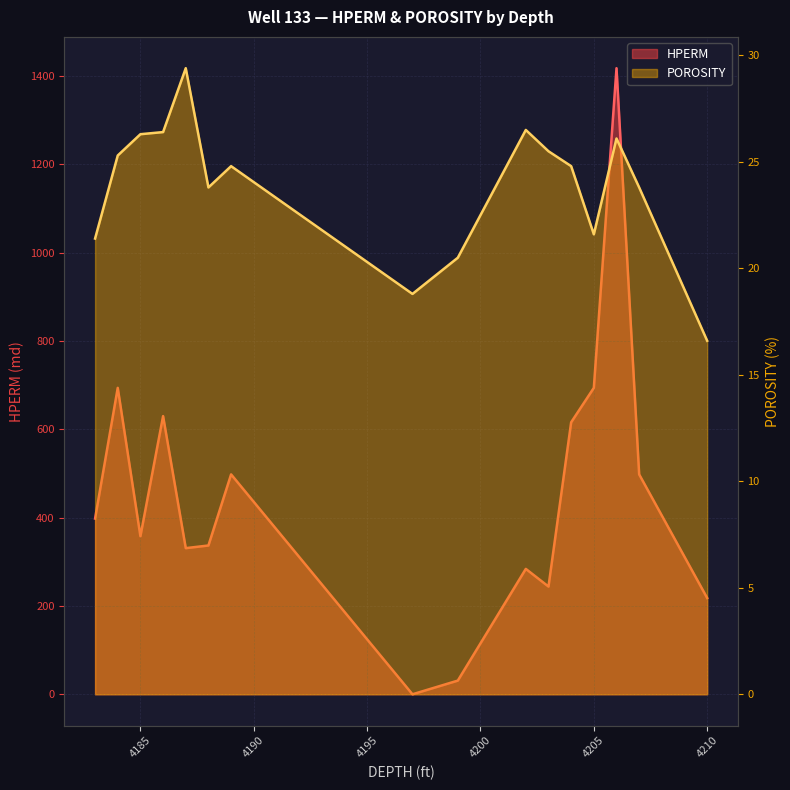

Is the value of HPERM at 4206 greater than the value of POROSITY at 4210?

Yes